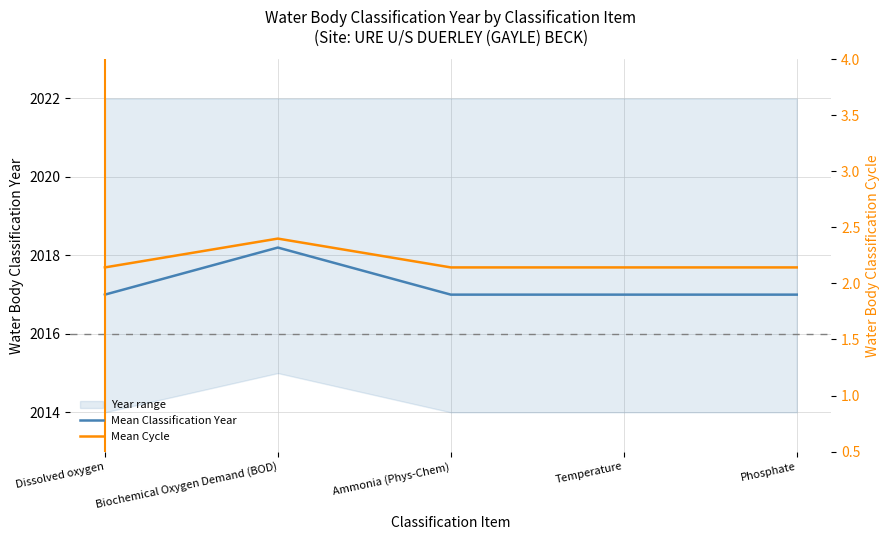

Which series has the largest total across all categories?

Mean Classification Year